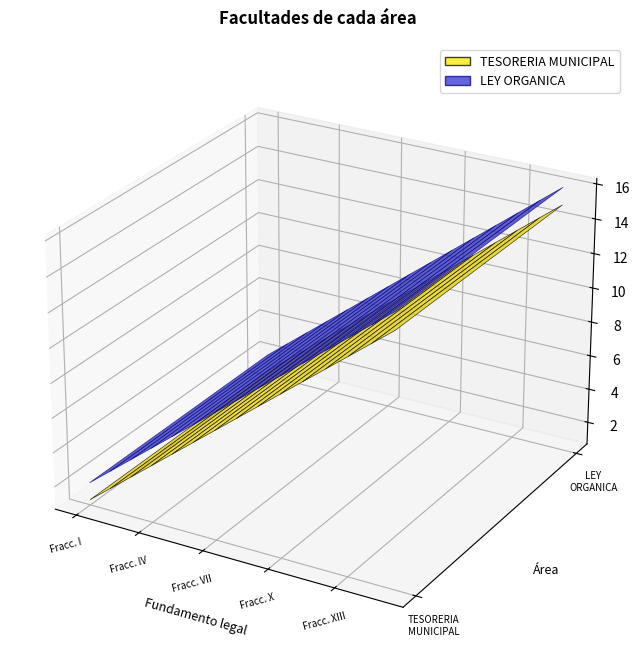

Reading left to right, list all the values displayed in this chart.

TESORERIA MUNICIPAL: 1	2	3	4	5	6	7	8	9	10	11	12	13	14	15
LEY ORGANICA: 2	3	4	5	6	7	8	9	10	11	12	13	14	15	16